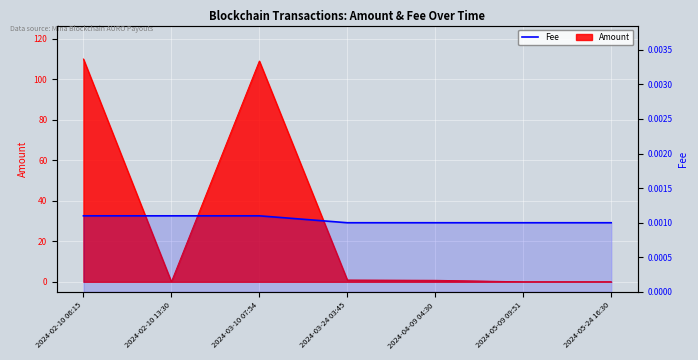

The chart shows a value of 0.0 at 2024-04-09 04:30. True or false?

False